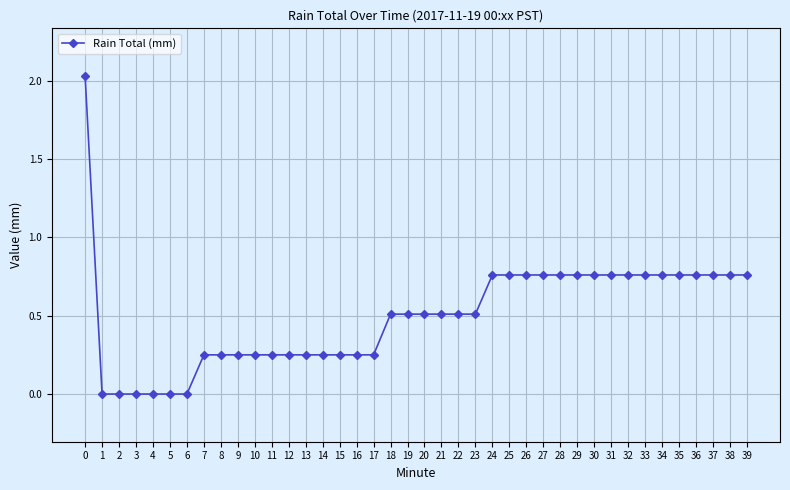

What is the value of the 19th point from the left?

0.5